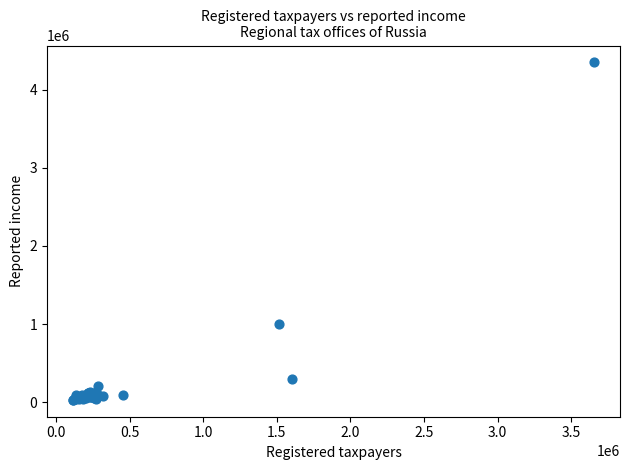

What Y value in the scatter plot is closest to 2189806?

1000145